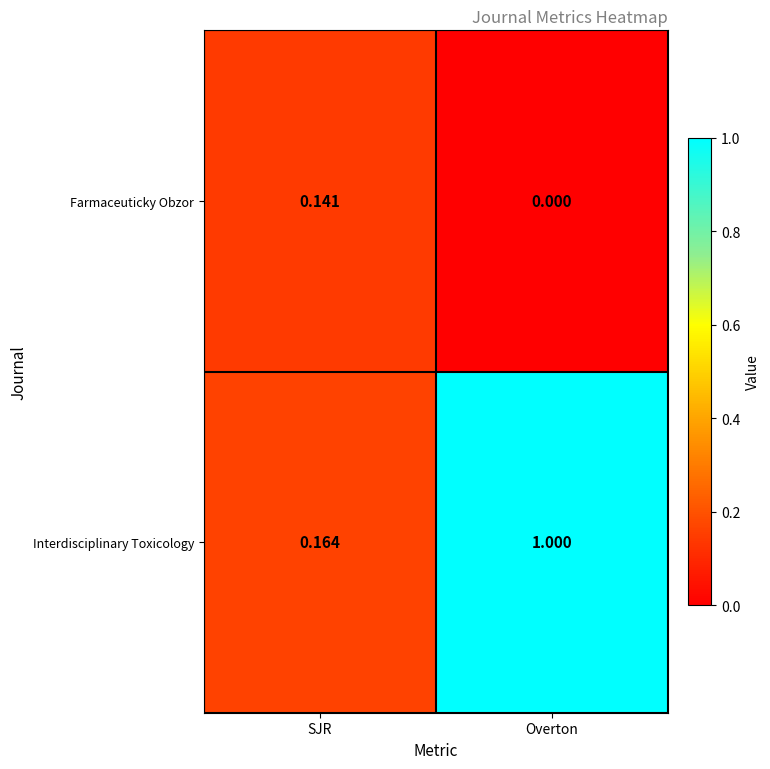

Which series has the largest range (max minus min)?

Interdisciplinary Toxicology